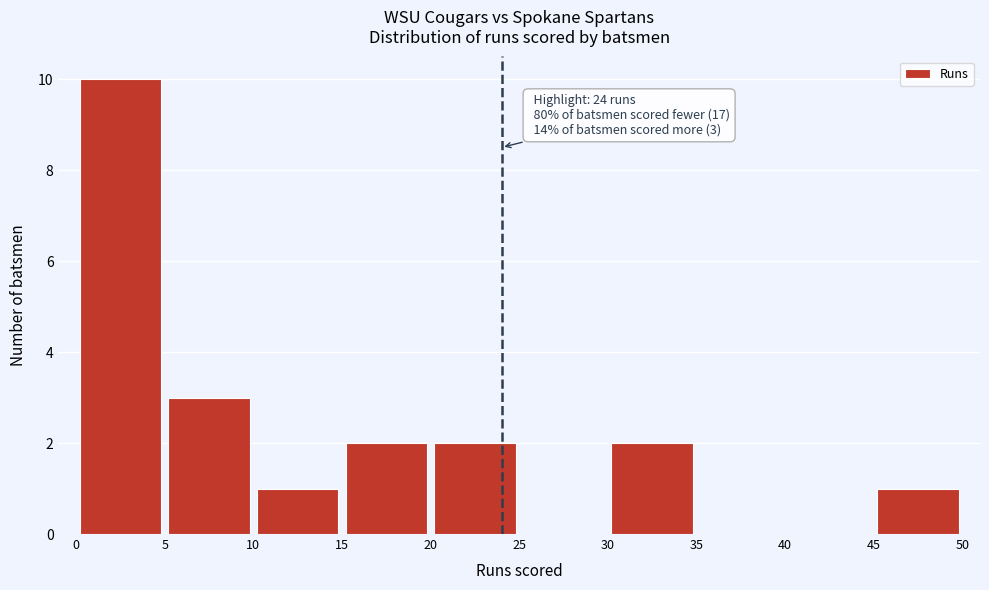

Which range on the x-axis has the tallest bar?

0 to 5